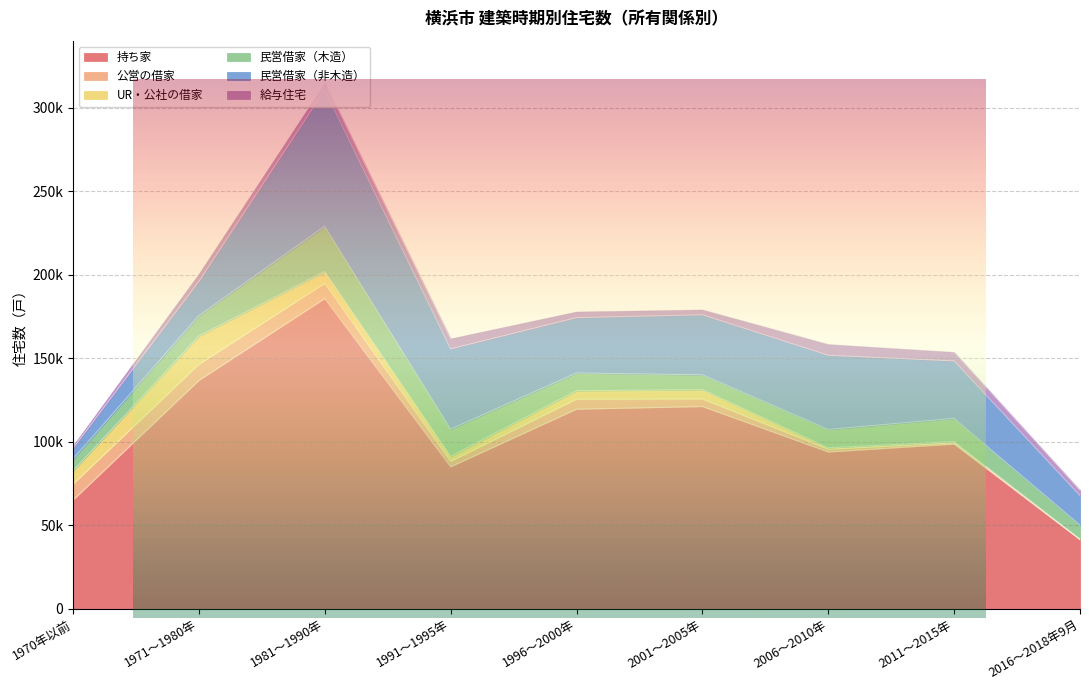

Where is the first local maximum for 公営の借家?

1971～1980年